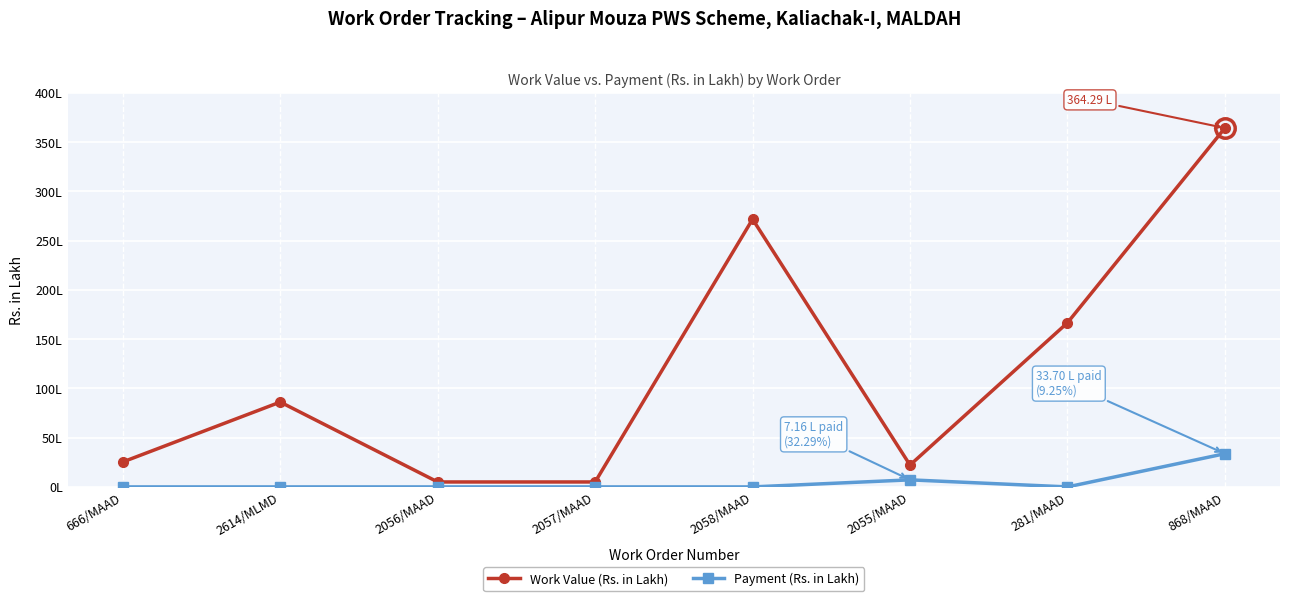

True or false: Work Value (Rs. in Lakh) and Payment (Rs. in Lakh) intersect in this chart.

False